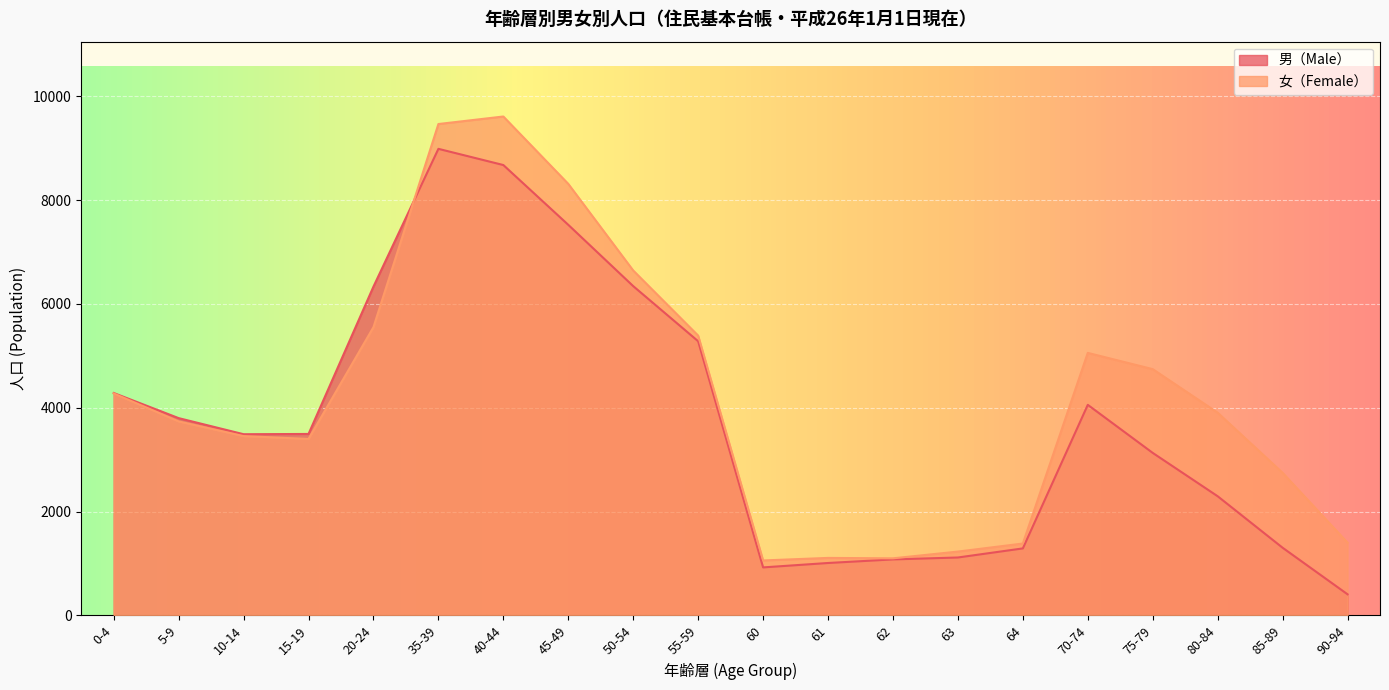

What is the label of the 11th point from the left?

60